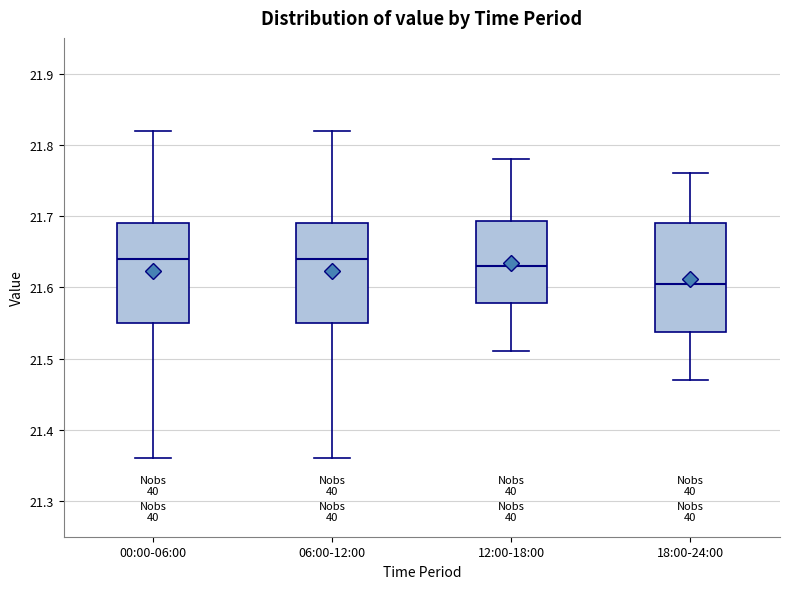

Comparing the boxes themselves (not the whiskers), which one is the tallest?

18:00-24:00